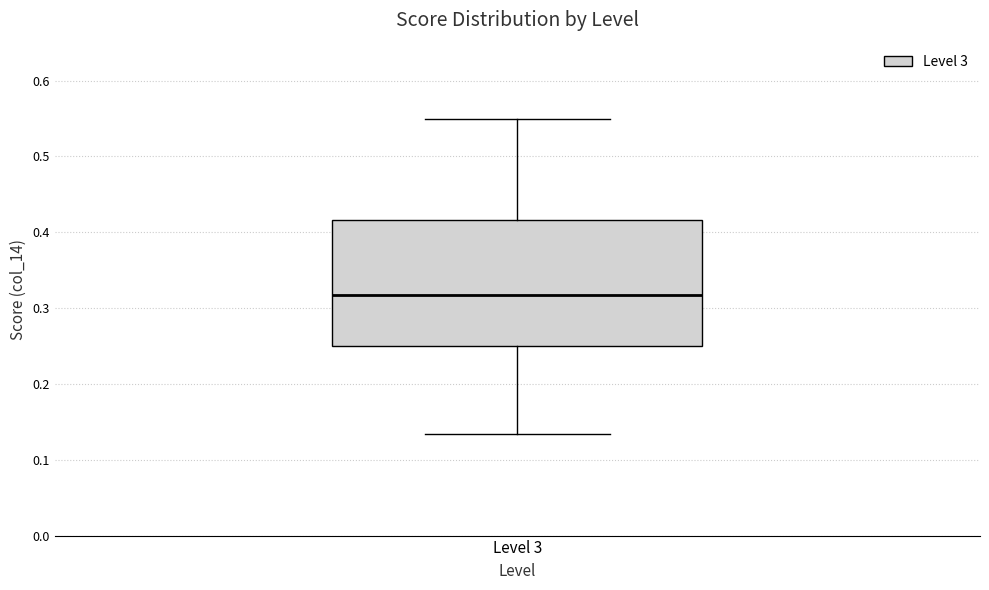

Transcribe this box plot: give where the median line is, the range the box spans, and where the two whiskers end, as read against the y-axis. The values are not printed on the chart, so give them approximately, as read against the axis.

median 0.32, box 0.25 to 0.42, whiskers 0.13 to 0.55